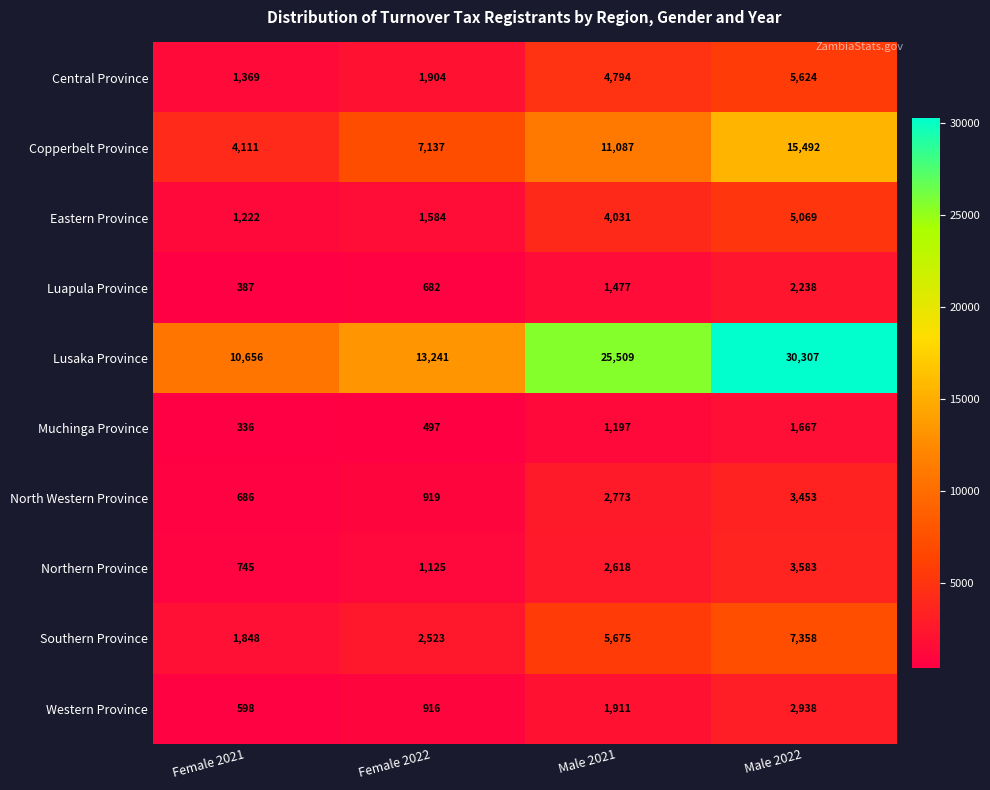

What value does the Copperbelt Province series have at Female 2022, to the nearest 10?

7140